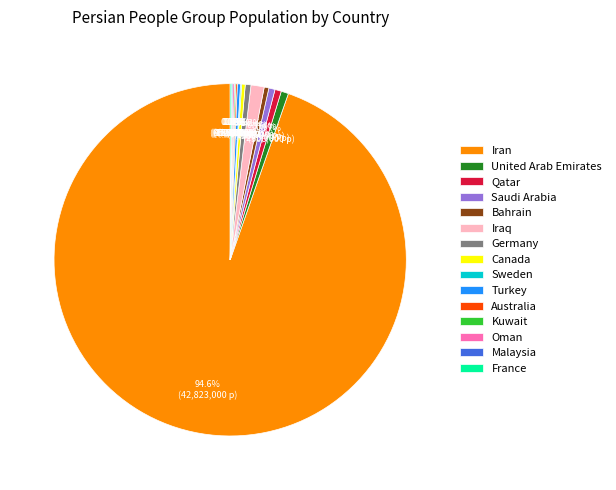

Does Iran represent more than half of the total?

Yes